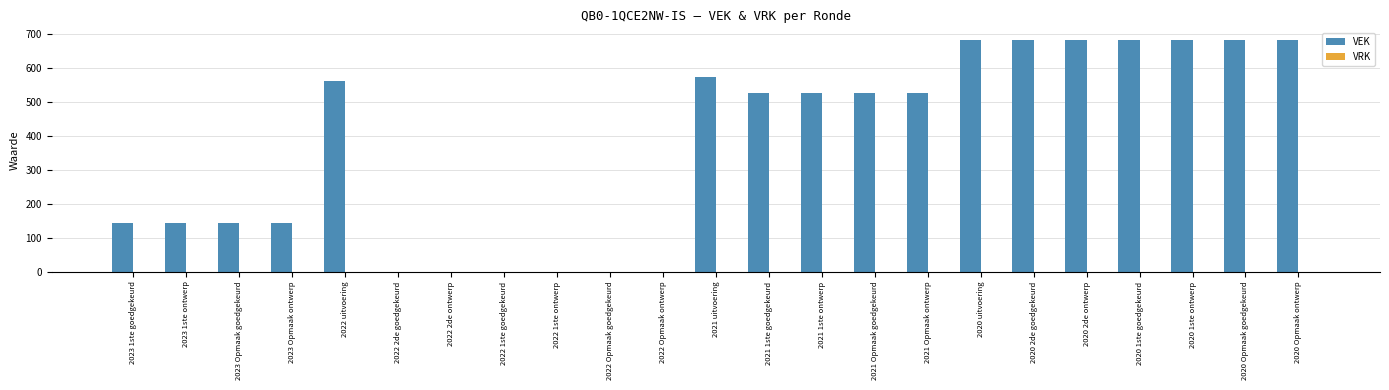

What is the maximum value shown in the chart?

684